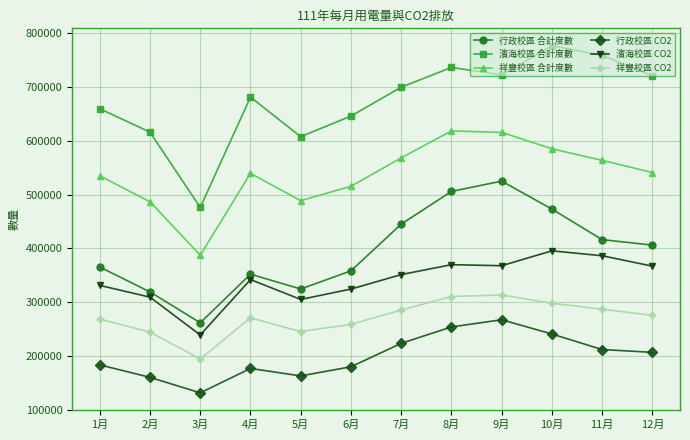

True or false: 祥豐校區 合計度數 and 行政校區 CO2 intersect in this chart.

False